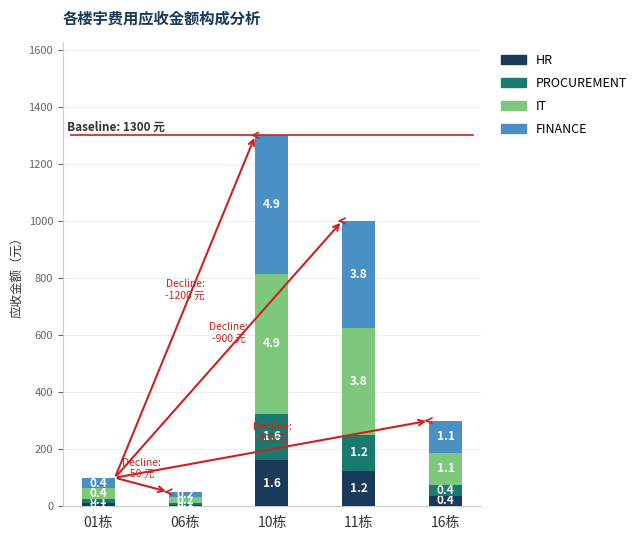

Are the bars horizontal?

No